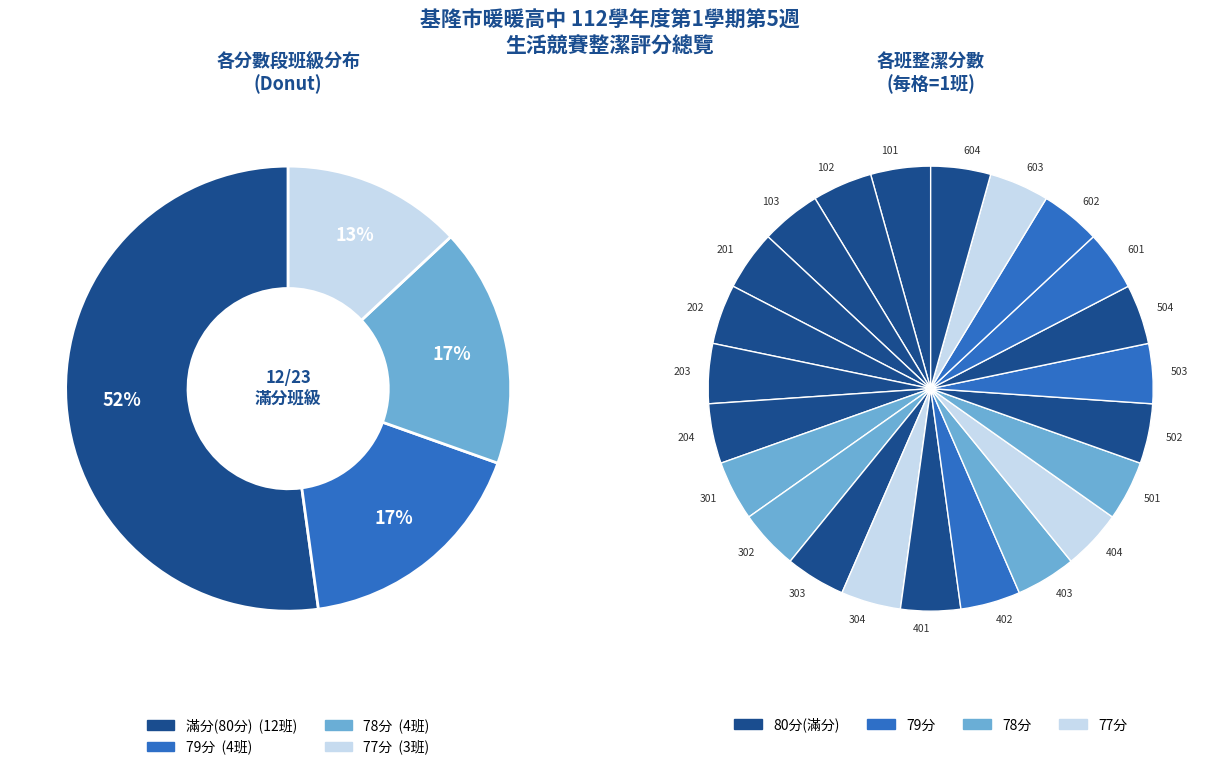

To the nearest percent, what is the combined percentage of 402 and 504?

9%